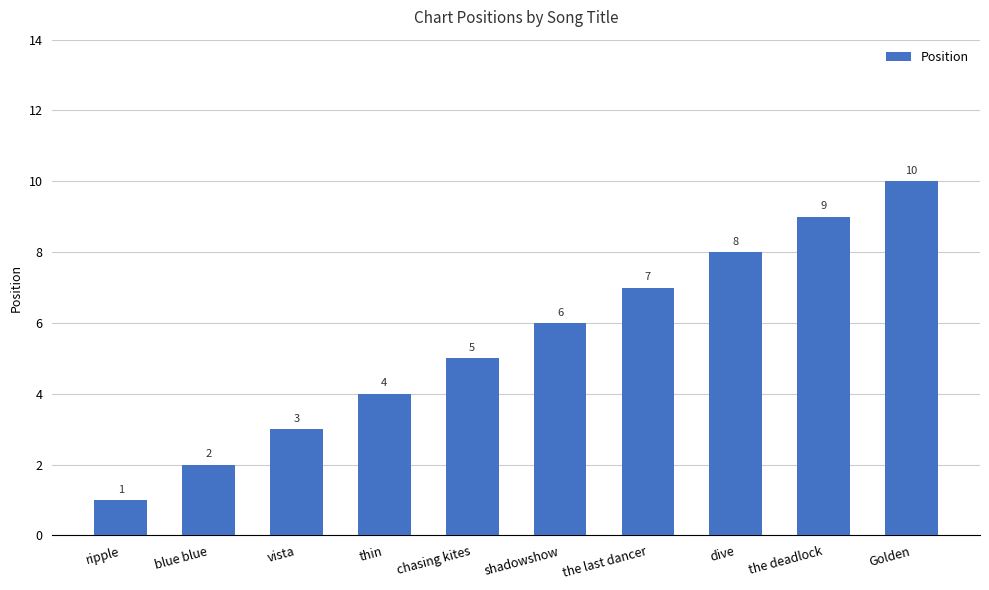

What is the ratio of the value at dive to the value at Golden?

0.8